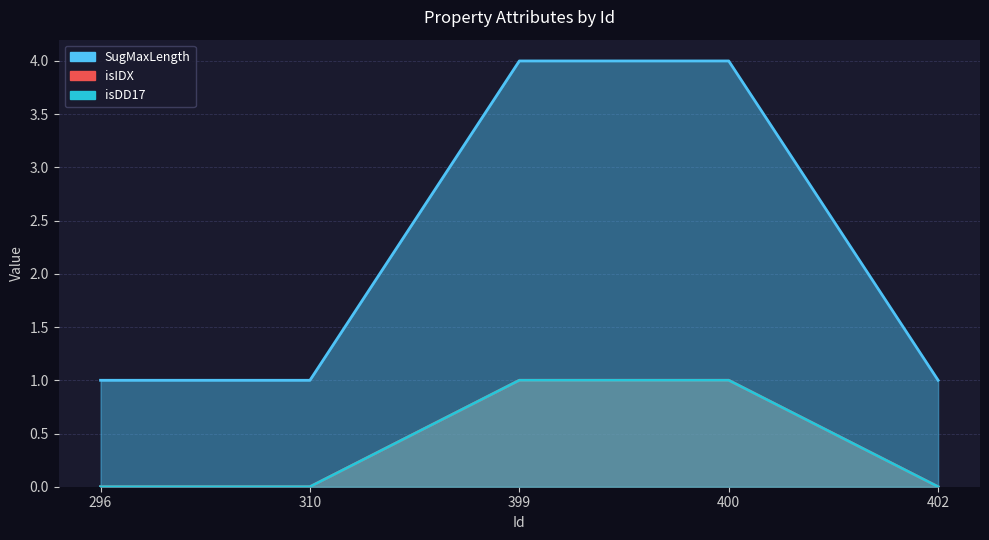

Reading left to right, transcribe all the data shown in this chart.

SugMaxLength: 296=1	310=1	399=4	400=4	402=1
isIDX: 296=0	310=0	399=1	400=1	402=0
isDD17: 296=0	310=0	399=1	400=1	402=0